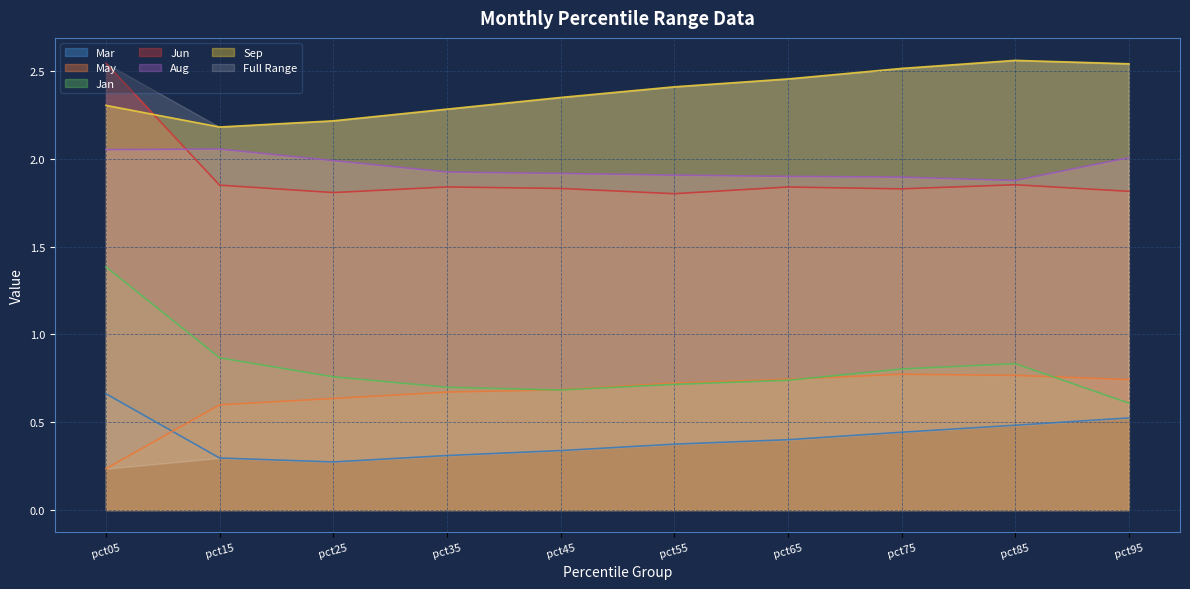

At pct85, list the series in order from largest to smallest.

Sep, Aug, Jun, Jan, May, Mar